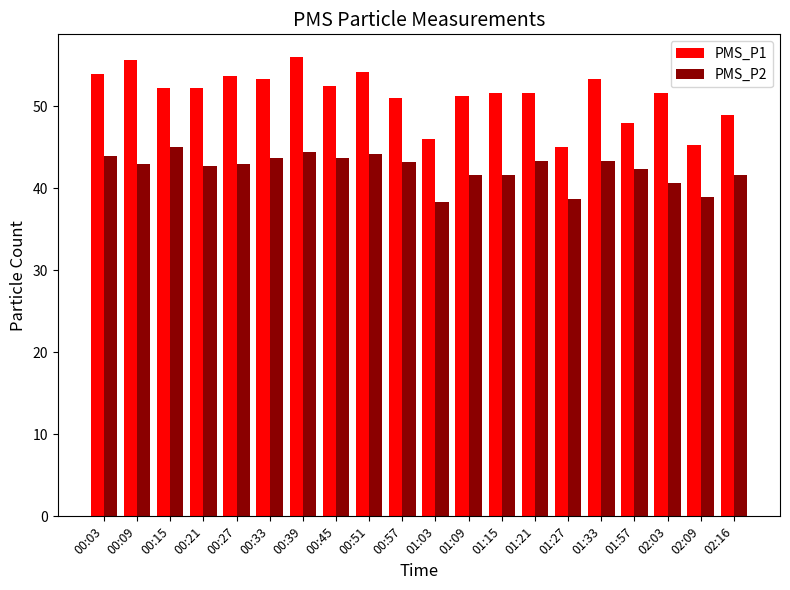

What is the minimum value shown in the chart?

38.3